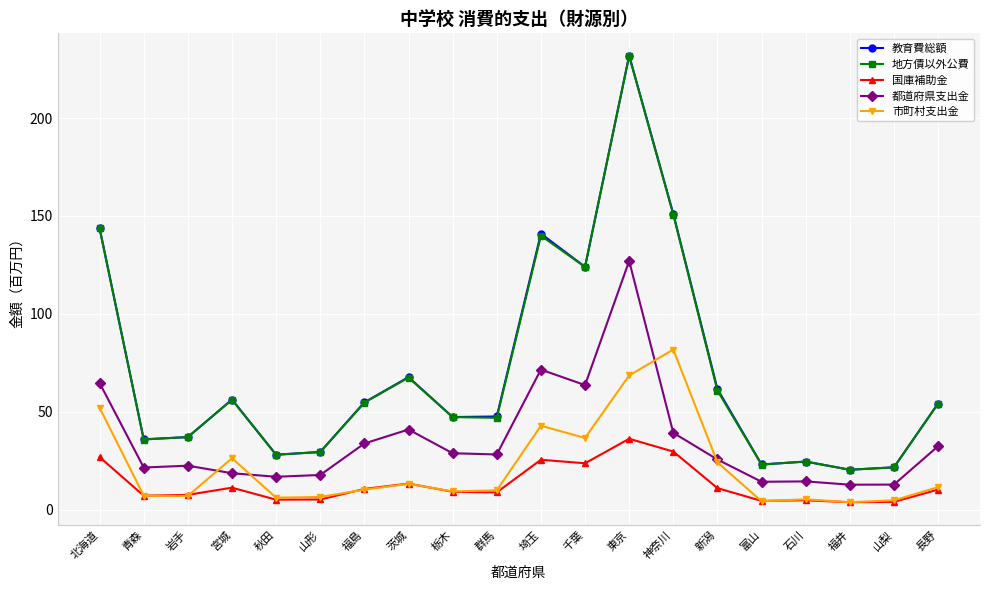

True or false: 国庫補助金 has more than 0 interior local peaks.

True